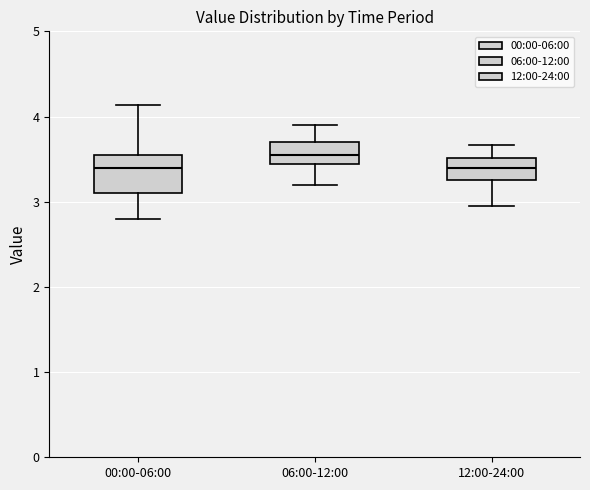

Reading left to right, transcribe this box plot: for each box, give where its median line is, the range the box spans, and where its two whiskers end, as read against the y-axis. The values are not printed on the chart, so give them approximately, as read against the axis.

00:00-06:00: median 3.4, box 3.1 to 3.5, whiskers 2.8 to 4.1
06:00-12:00: median 3.6, box 3.4 to 3.7, whiskers 3.2 to 3.9
12:00-24:00: median 3.4, box 3.3 to 3.5, whiskers 3.0 to 3.7